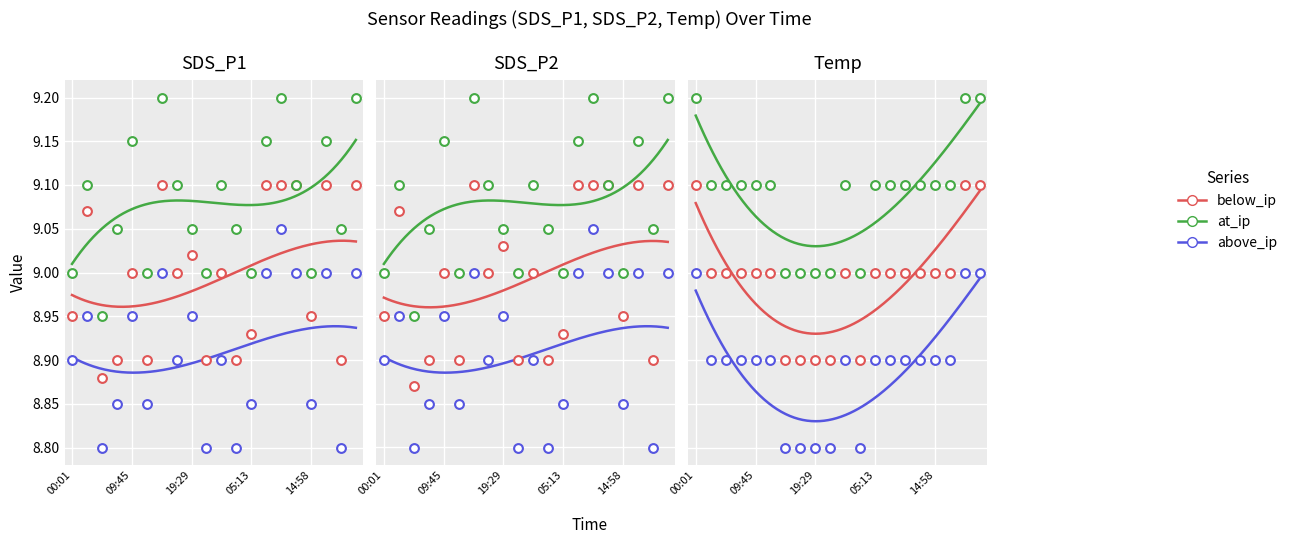

Is the value of above_ip at 09:45 greater than the value of at_ip at 16?

No